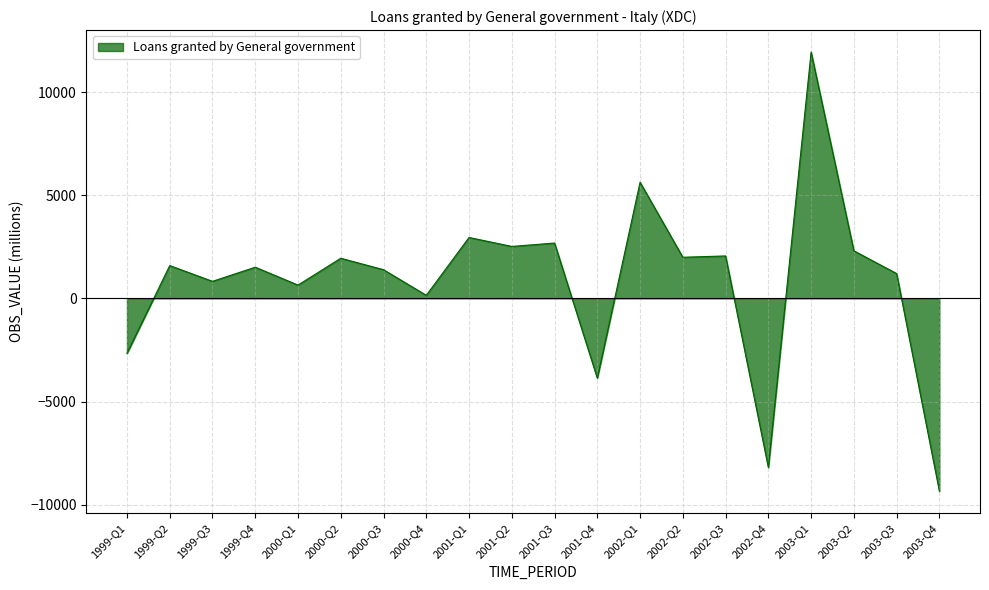

What is the difference between the maximum and minimum values?

21282